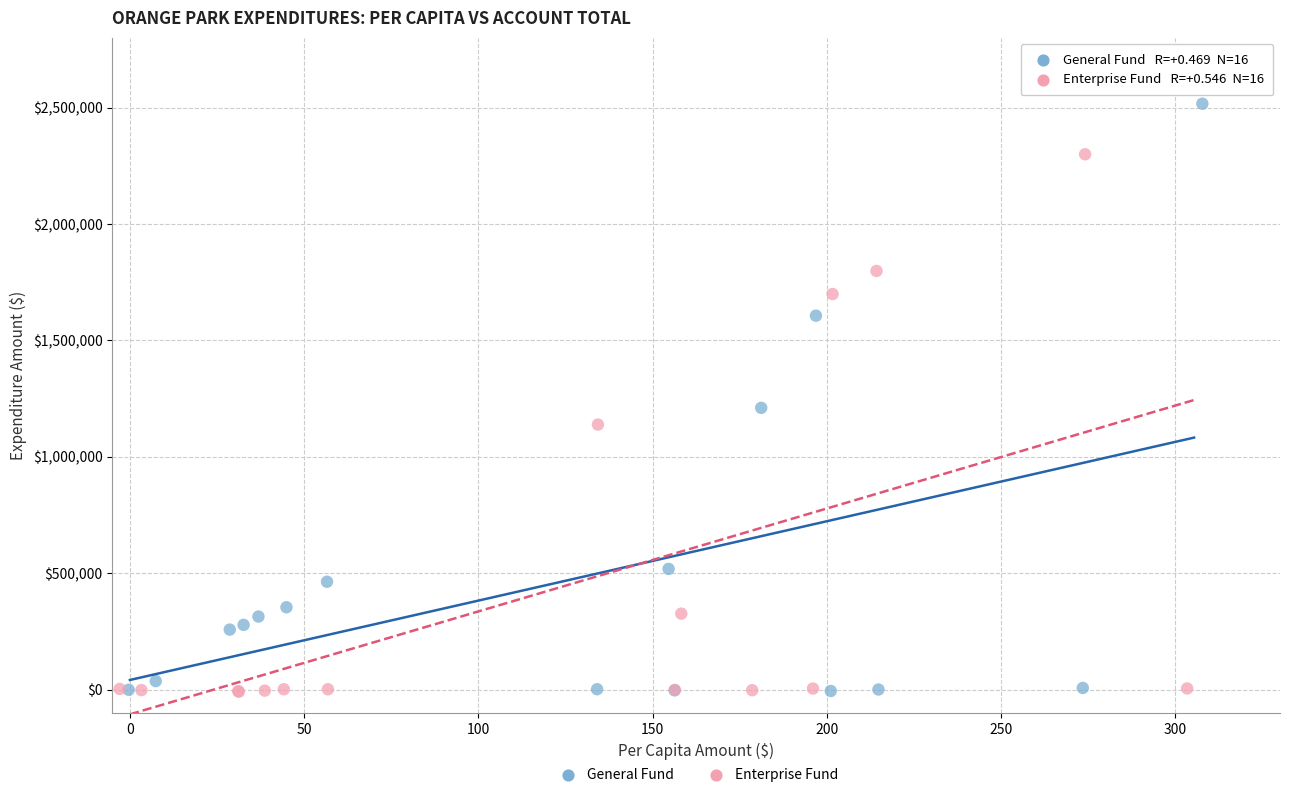

Which series has the largest Y range (max minus min)?

General Fund